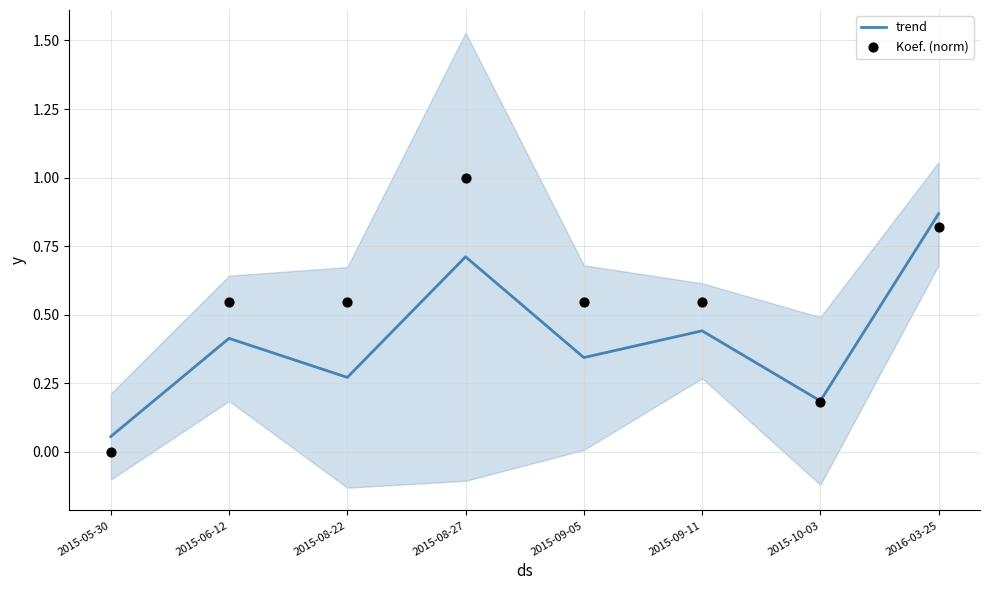

At how many categories does at least one series exceed 0?

8